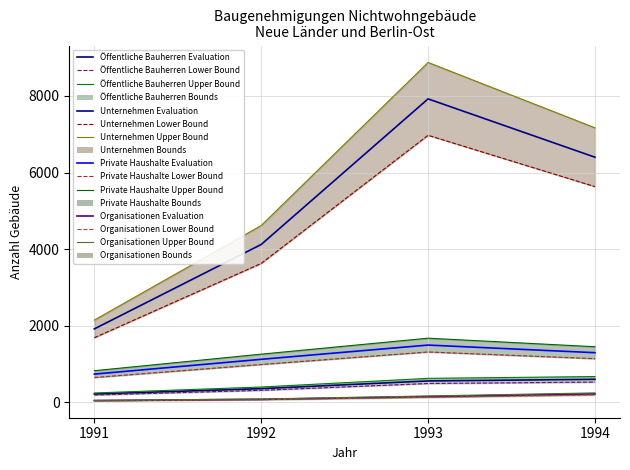

At which label does Öffentliche Bauherren (Gebäude) first exceed 561?

1994